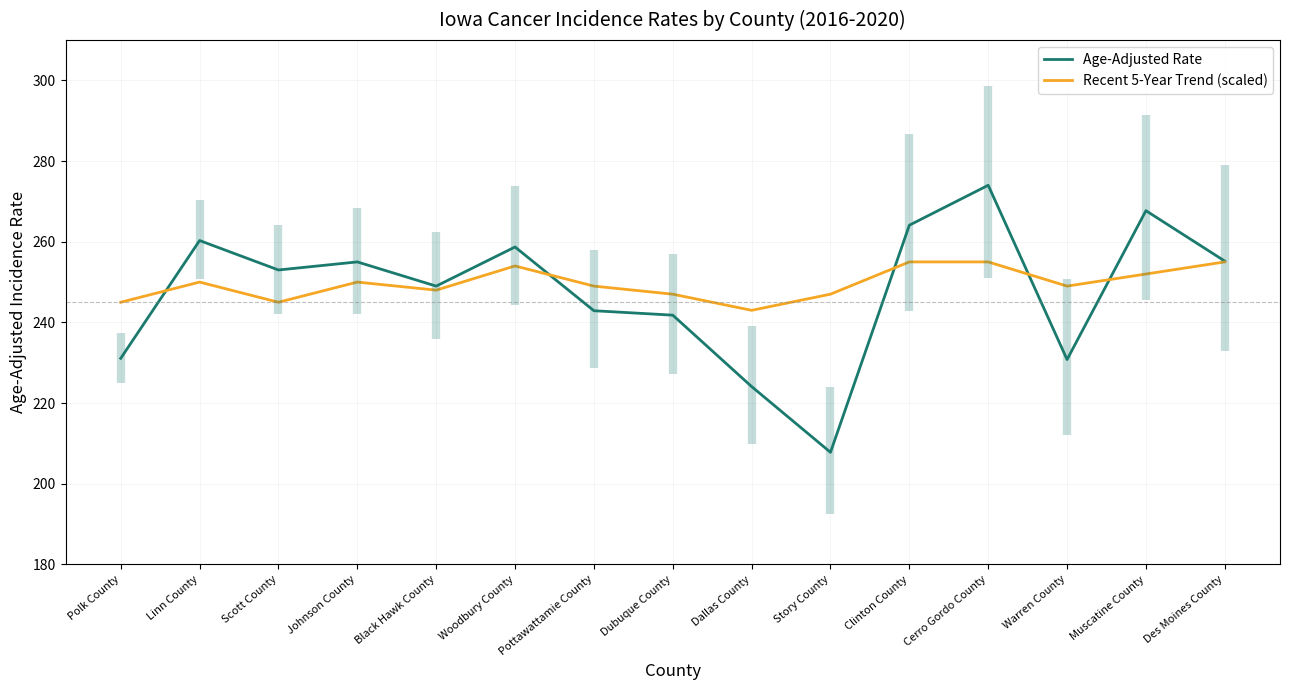

Reading left to right, what are all the values shown in this chart?

Age-Adjusted Rate: 231.1	260.3	253.0	255.0	249.0	258.7	242.9	241.8	224.1	207.8	264.1	274.0	230.8	267.7	255.2
Recent 5-Year Trend (scaled): 245.0	250.0	245.0	250.0	248.0	254.0	249.0	247.0	243.0	247.0	255.0	255.0	249.0	252.0	255.0